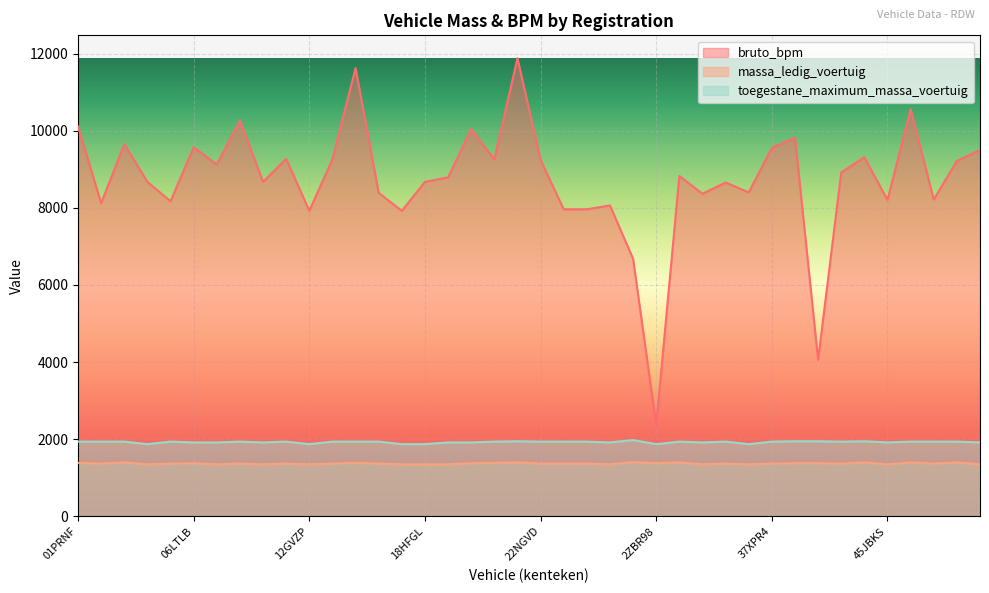

Which has a higher value, 2ZBR98 or 45JBKS?

45JBKS